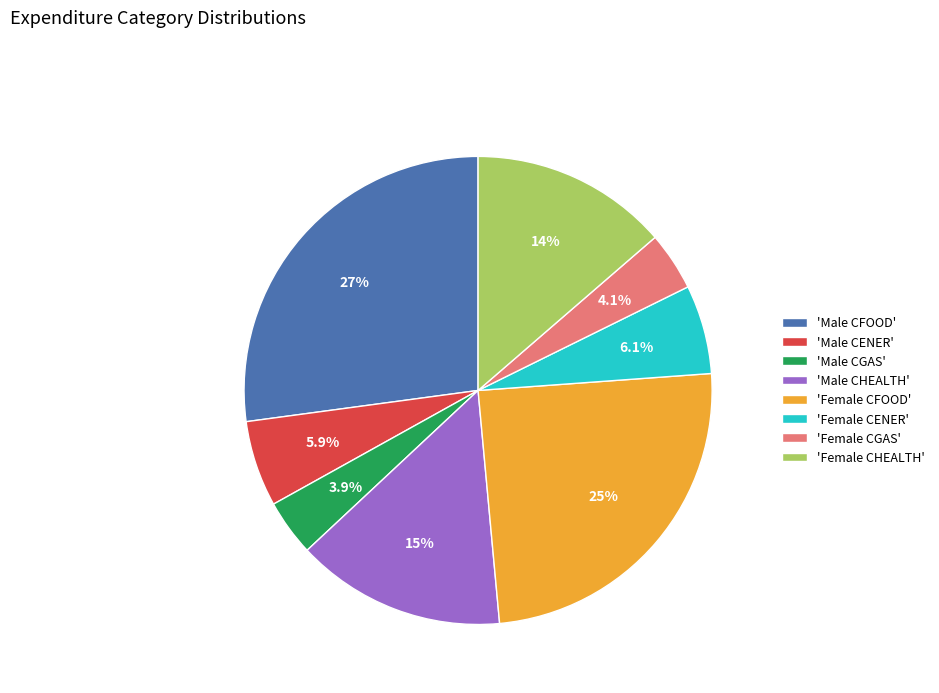

Between 'Female CFOOD' and 'Male CGAS', which is larger?

'Female CFOOD'